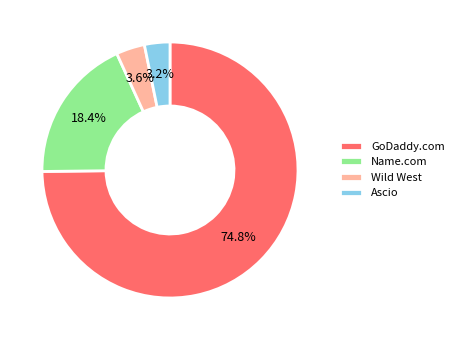

Which category accounts for the majority?

GoDaddy.com